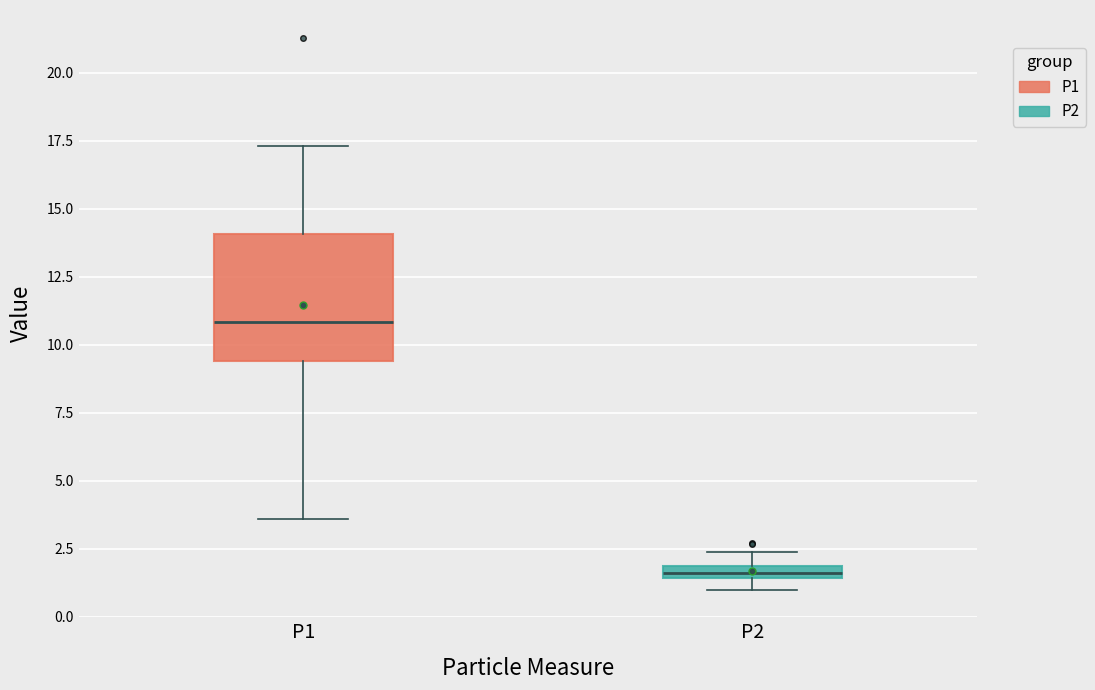

Where is the lower edge of the box for P2 on the y-axis? The values are not printed on the chart, so give them approximately, as read against the axis.

1.5